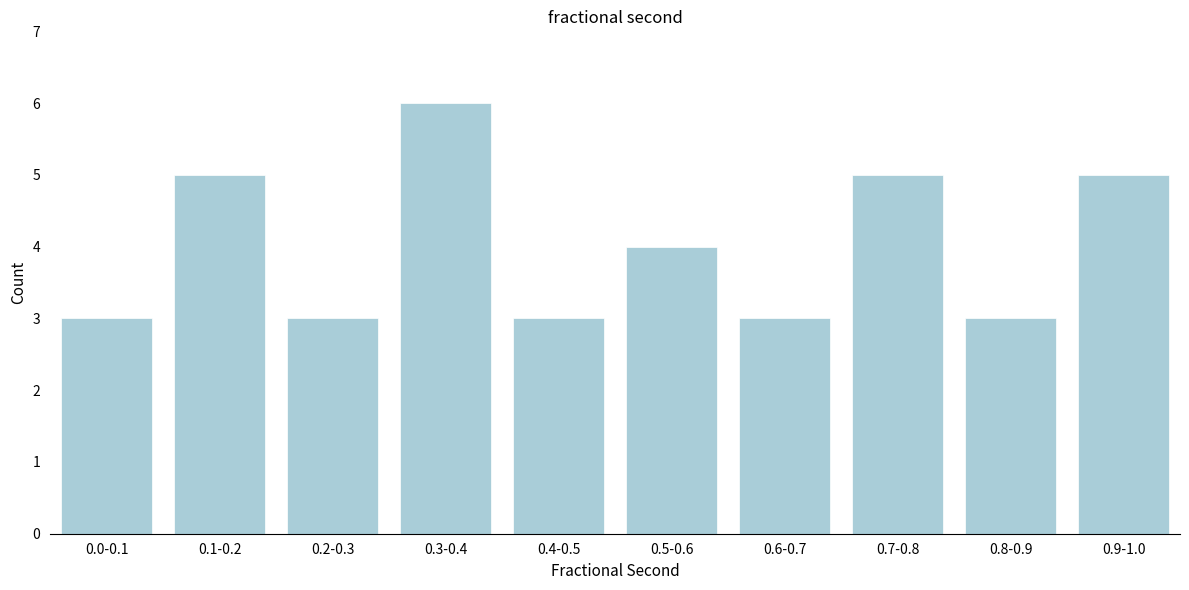

Reading left to right, transcribe all the data shown in this chart.

3	5	3	6	3	4	3	5	3	5